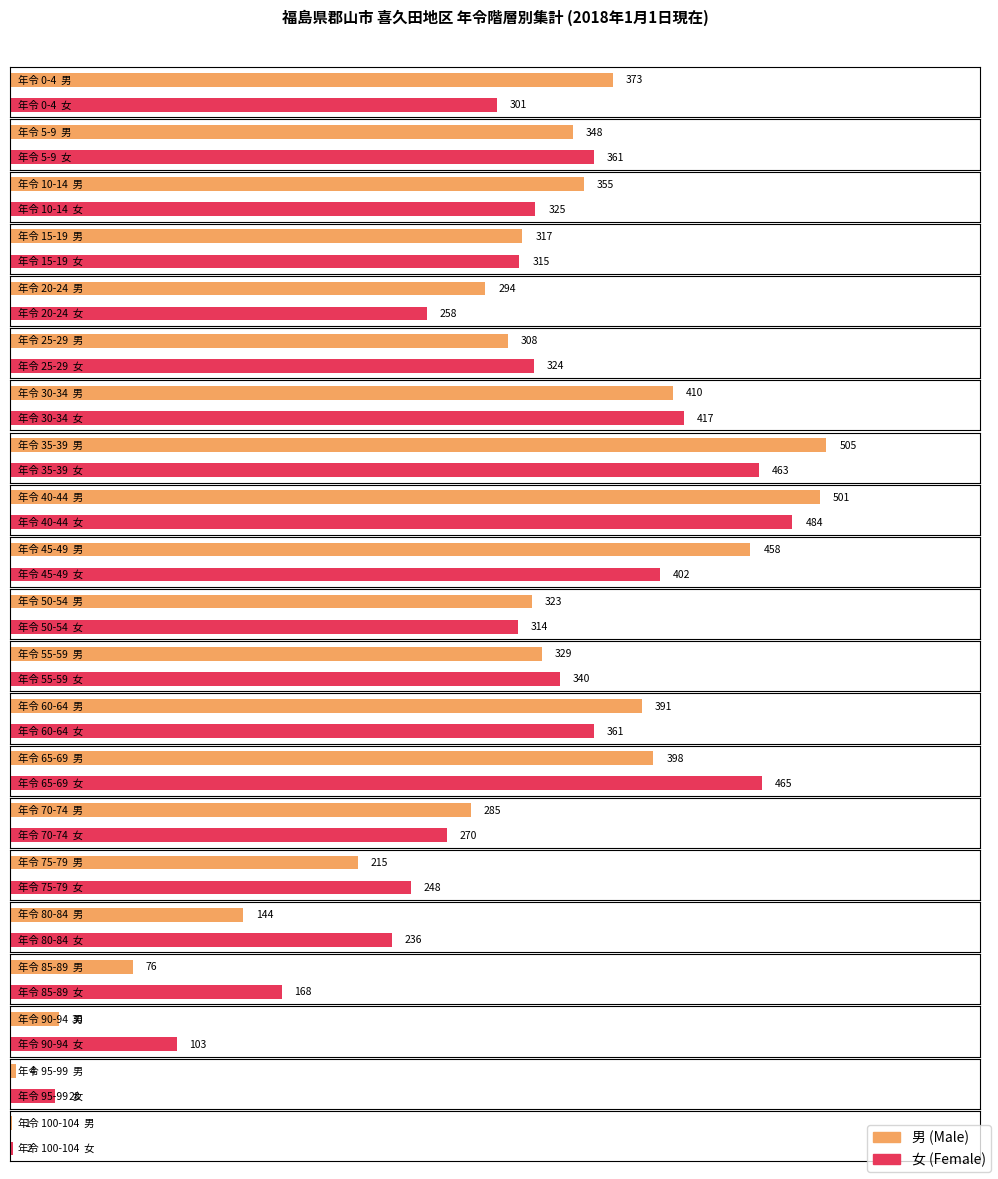

What is the difference between the maximum and minimum values in the 女 series?

482